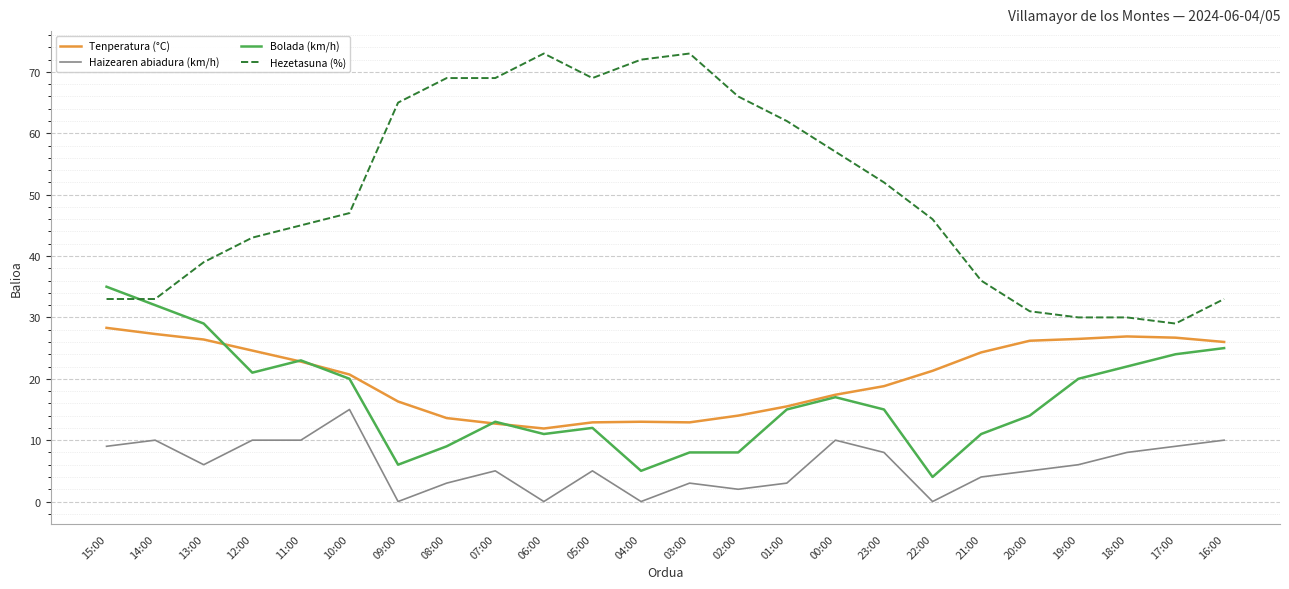

Does the chart have visible grid lines?

Yes